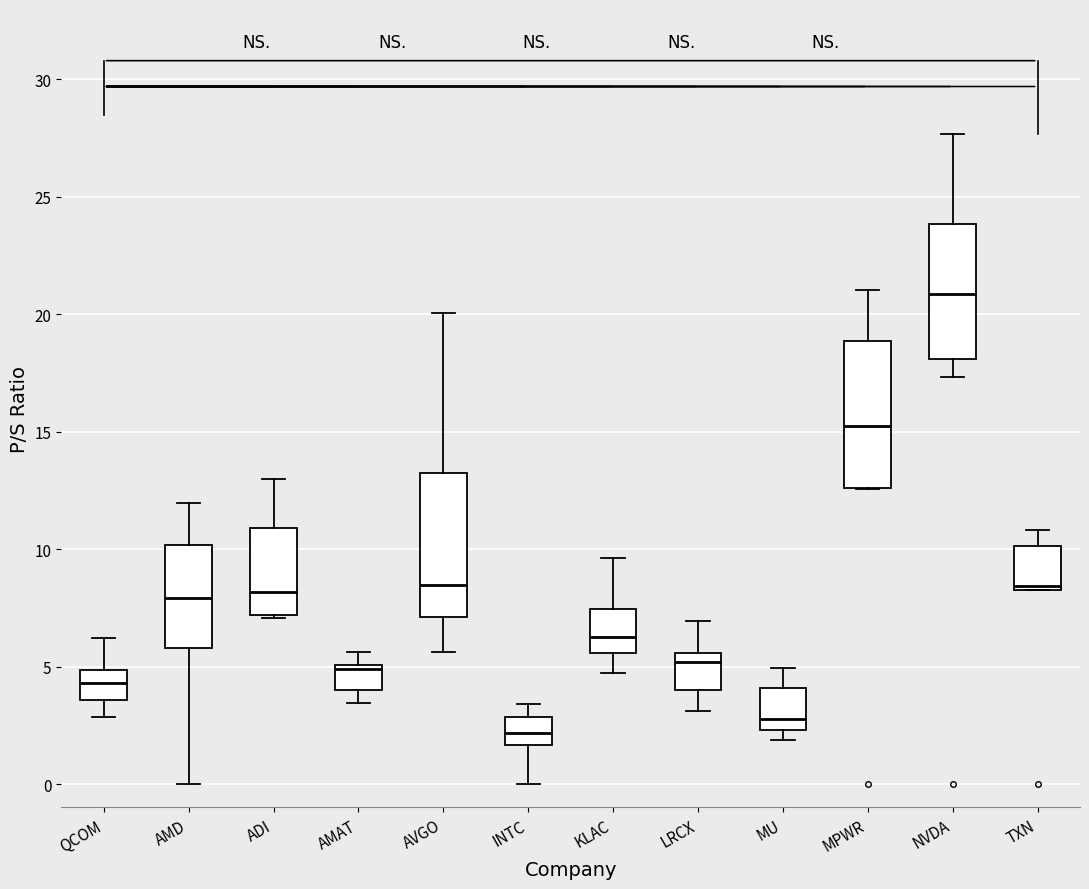

Reading left to right, read every box against the y-axis: the position of its median line, the range the box covers, and the ends of its whiskers. The values are not printed on the chart, so give them approximately, as read against the axis.

QCOM: median 4.5, box 3.5 to 5.0, whiskers 3.0 to 6.0
AMD: median 8.0, box 6.0 to 10.0, whiskers 0.0 to 12.0
ADI: median 8.0, box 7.0 to 11.0, whiskers 7.0 to 13.0
AMAT: median 5.0 (just below the box's upper edge), box 4.0 to 5.0, whiskers 3.5 to 5.5
AVGO: median 8.5, box 7.0 to 13.0, whiskers 5.5 to 20.0
INTC: median 2.0, box 1.5 to 3.0, whiskers 0.0 to 3.5
KLAC: median 6.5, box 5.5 to 7.5, whiskers 4.5 to 9.5
LRCX: median 5.0, box 4.0 to 5.5, whiskers 3.0 to 7.0
MU: median 3.0, box 2.5 to 4.0, whiskers 2.0 to 5.0
MPWR: median 15.5, box 12.5 to 19.0, whiskers 12.5 to 21.0
NVDA: median 21.0, box 18.0 to 24.0, whiskers 17.5 to 27.5
TXN: median 8.5 (just above the box's lower edge), box 8.5 to 10.0, whiskers 8.5 to 11.0